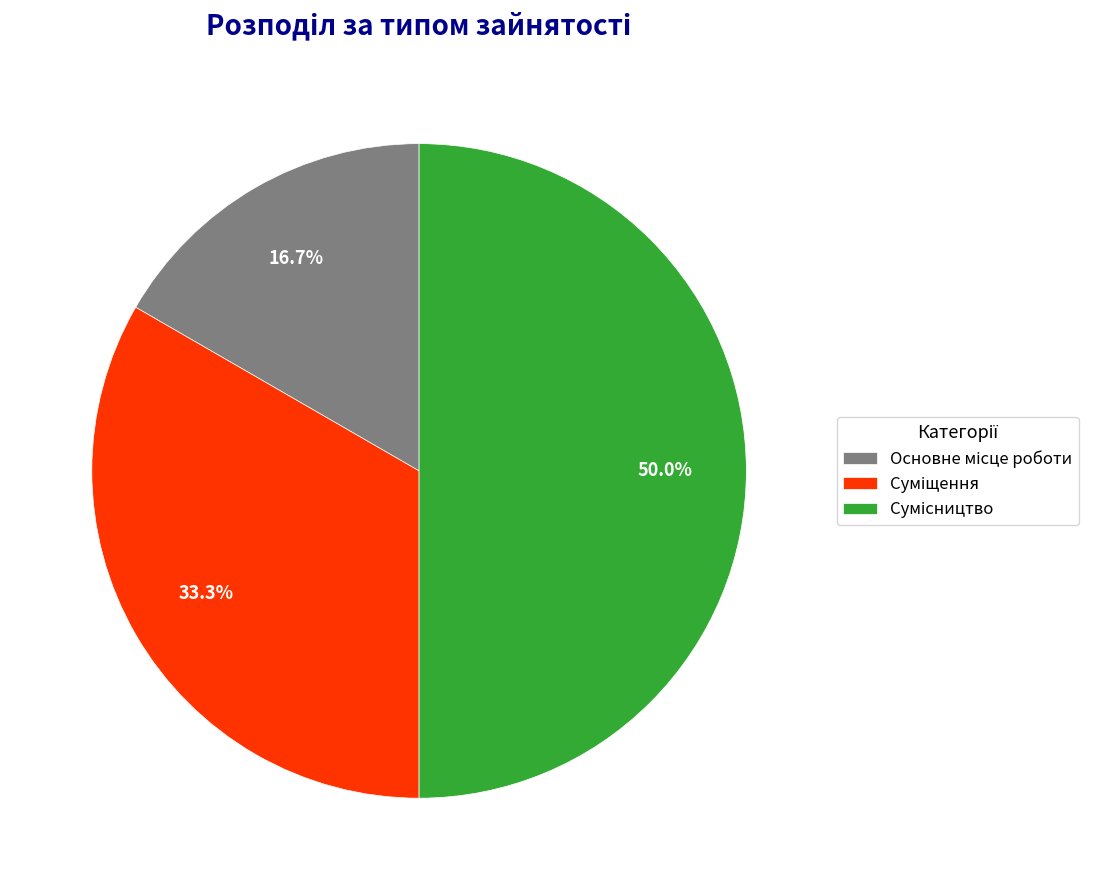

How many slices are in this pie chart?

3